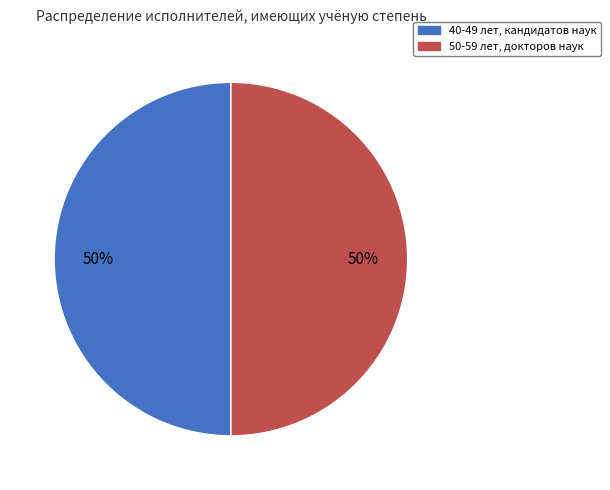

The 50-59 лет, докторов наук slice represents 50% of the pie. True or false?

True